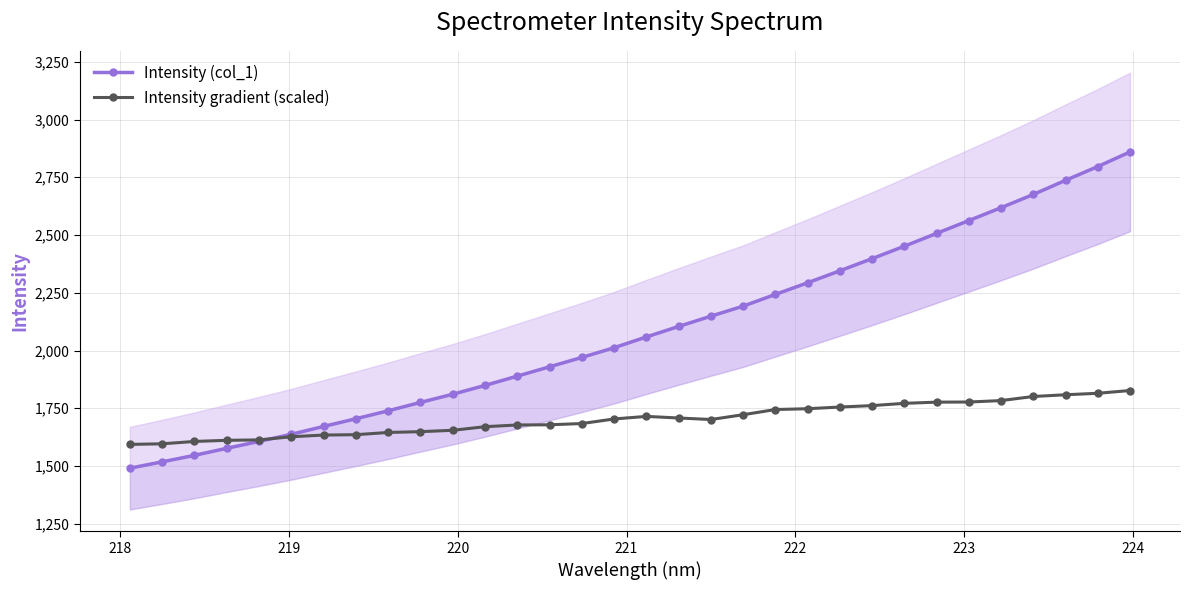

Which series has the widest spread of values?

Intensity (col_1)